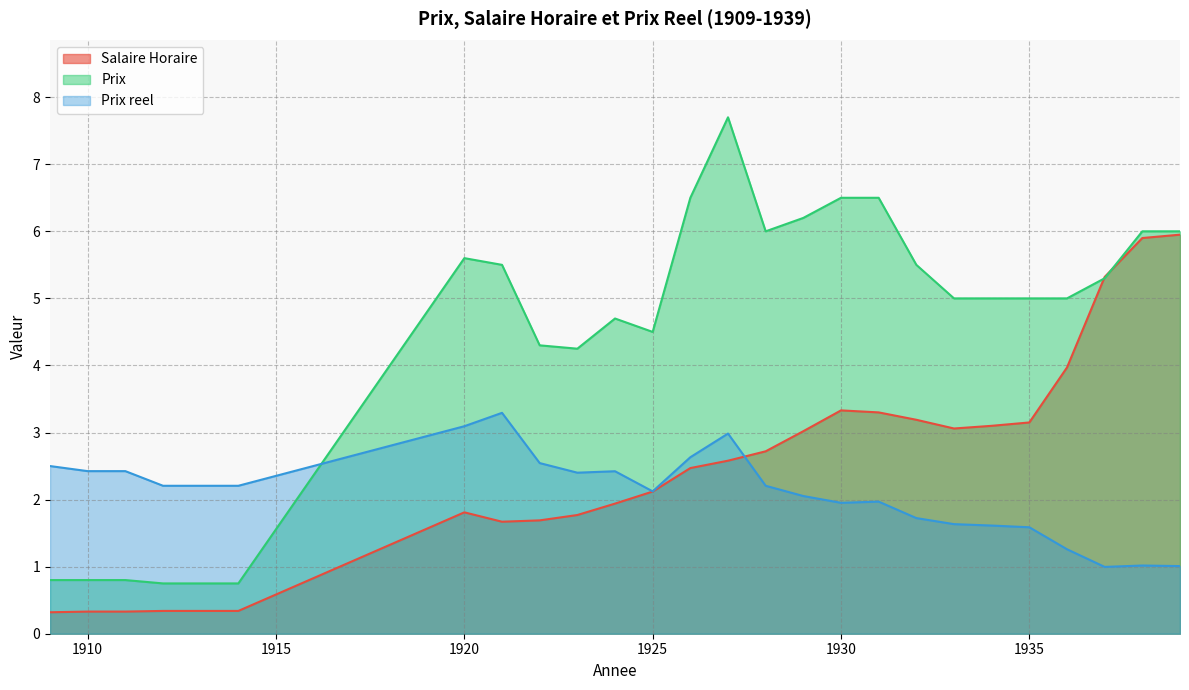

Rank the series by their maximum value, from highest to lowest.

Prix, Salaire Horaire, Prix reel